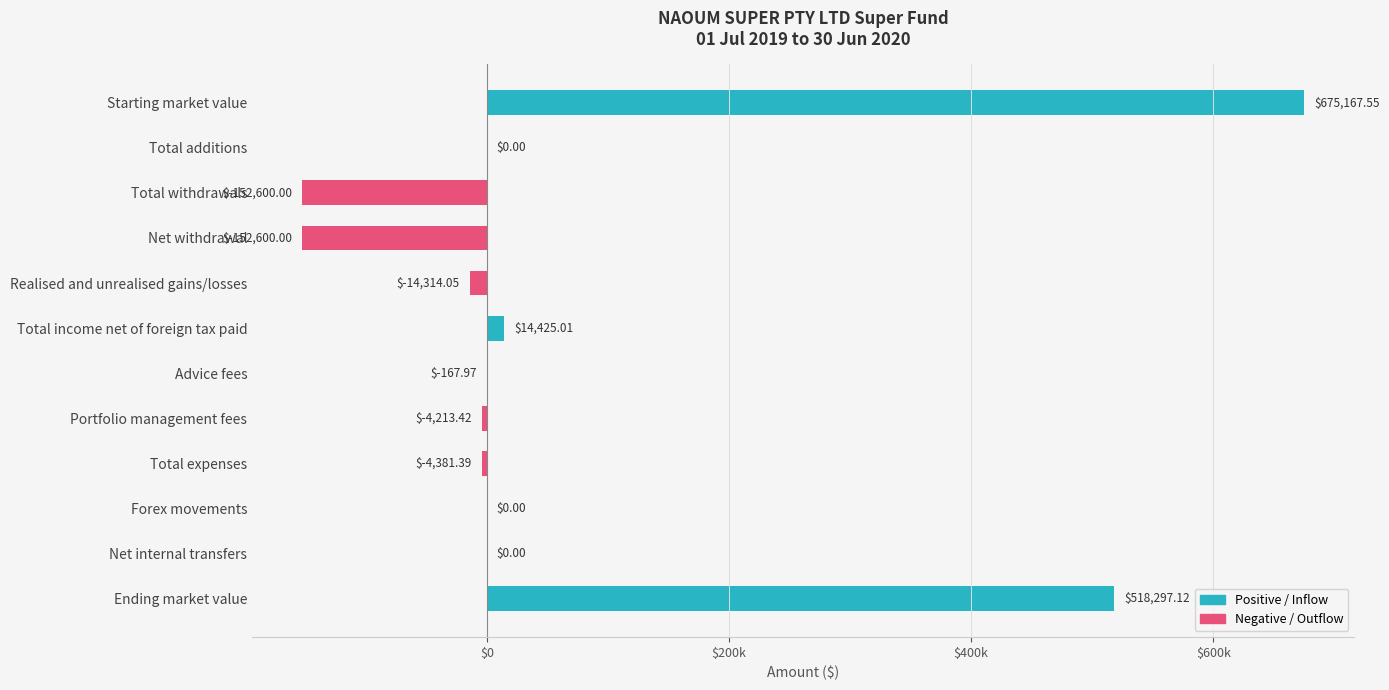

What is the greatest value displayed?

675167.6